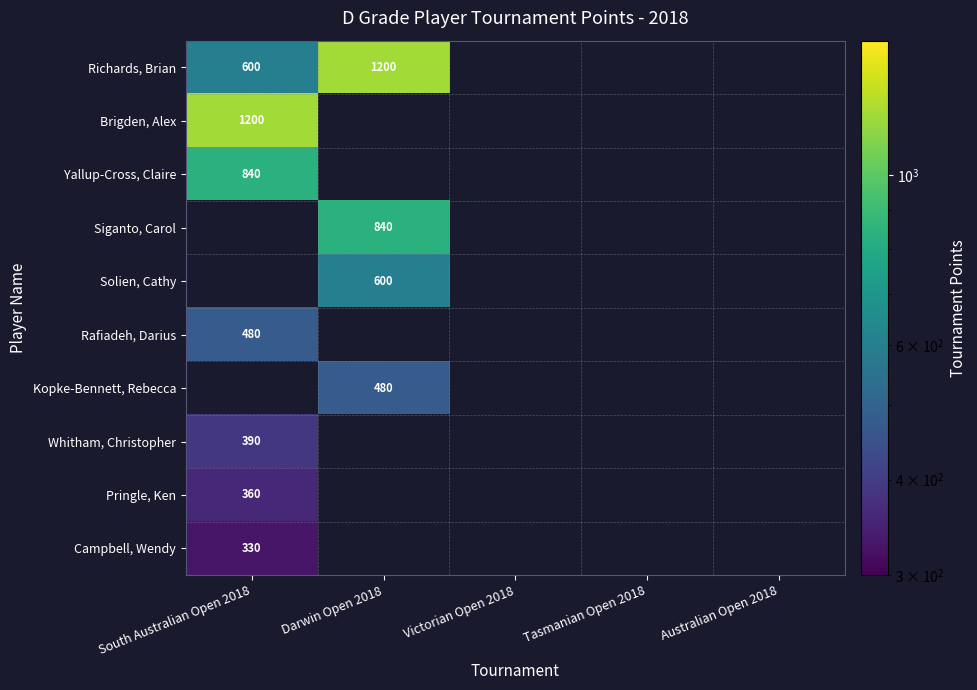

Which label corresponds to the smallest value in the chart?

South Australian Open 2018